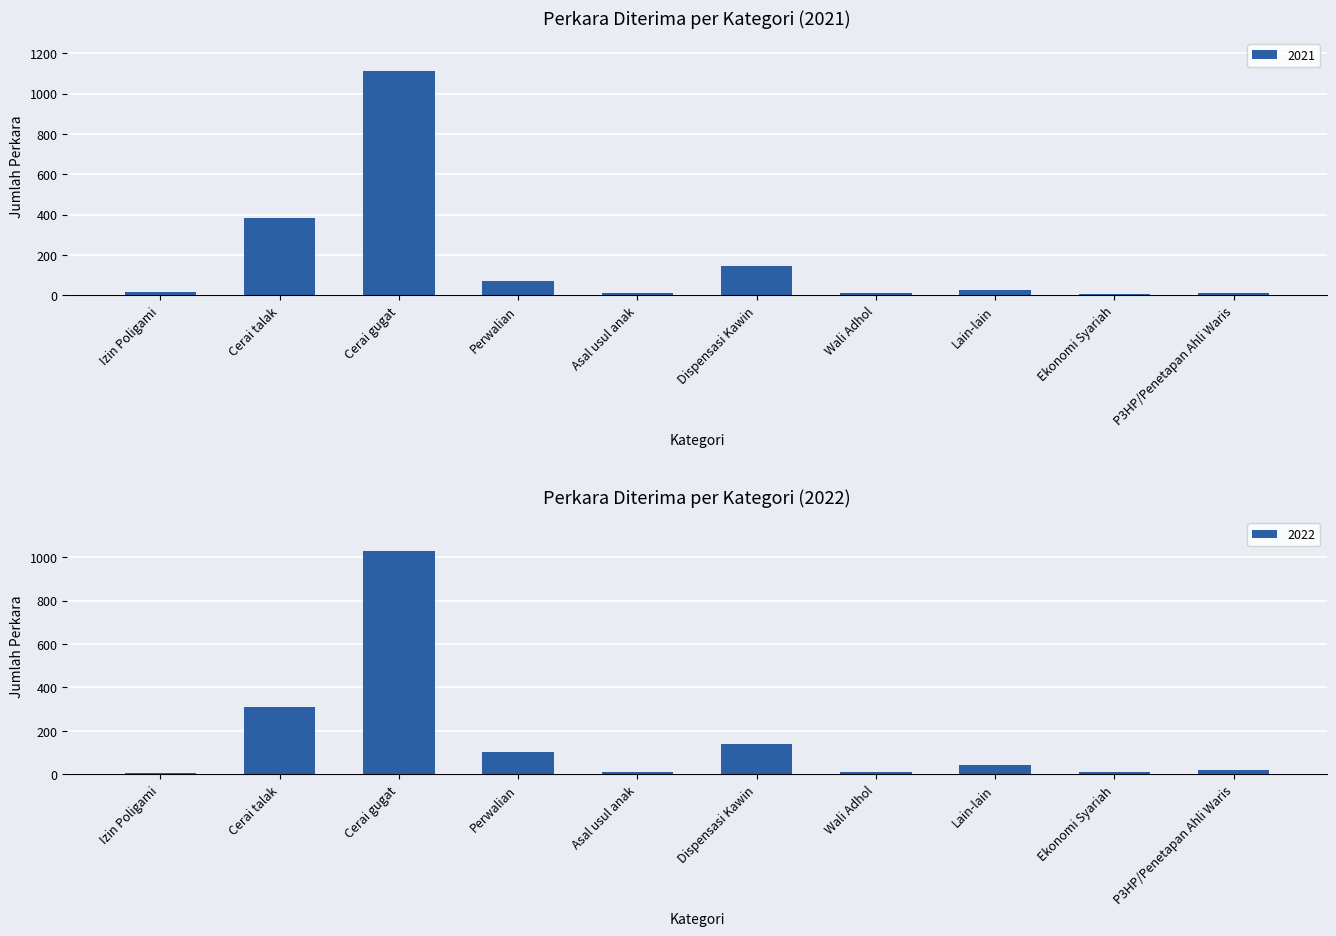

Does the chart contain any negative values?

No